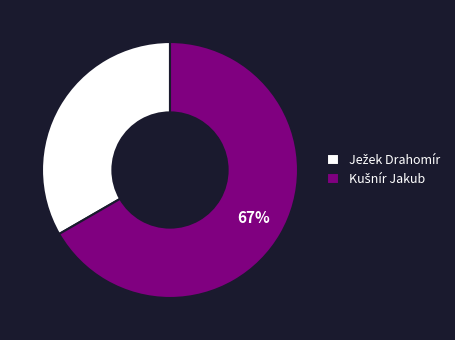

To the nearest percent, what is the average slice percentage?

50%